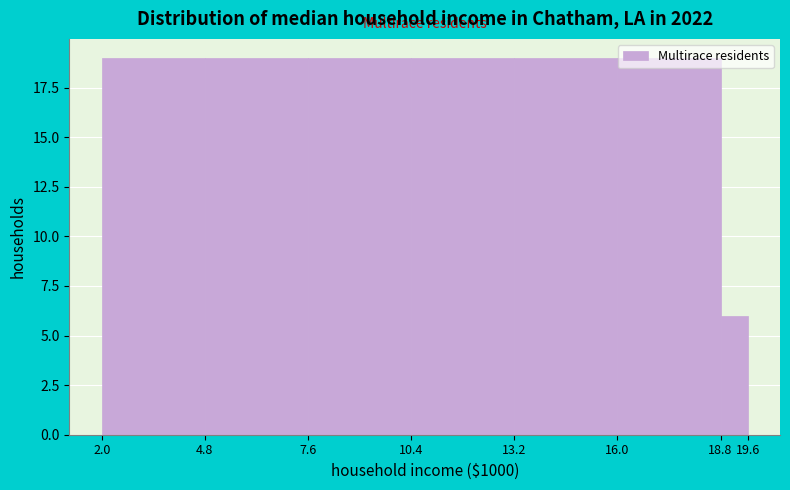

Reading left to right, transcribe this chart: for each bar, give the range it covers on the x-axis and its height. The values are not printed on the chart, so give them approximately, as read against the axis.

2.0 to 4.8: 19
4.8 to 7.6: 19
7.6 to 10.4: 19
10.4 to 13.2: 19
13.2 to 16.0: 19
16.0 to 18.8: 19
18.8 to 19.6: 6